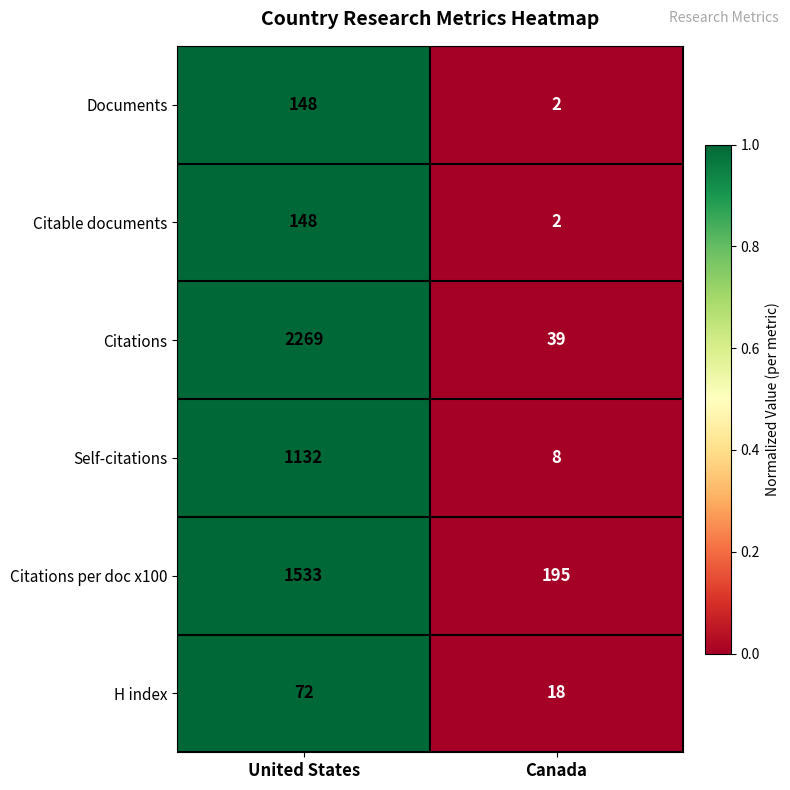

Which series has the largest total across all categories?

Citations